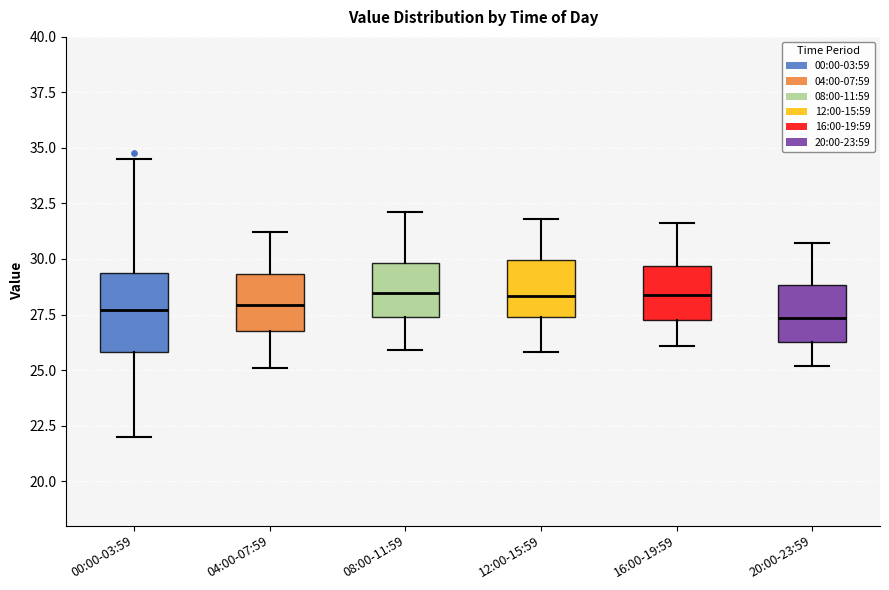

Where does the lower whisker of the box for 08:00-11:59 end on the y-axis? The values are not printed on the chart, so give them approximately, as read against the axis.

26.0